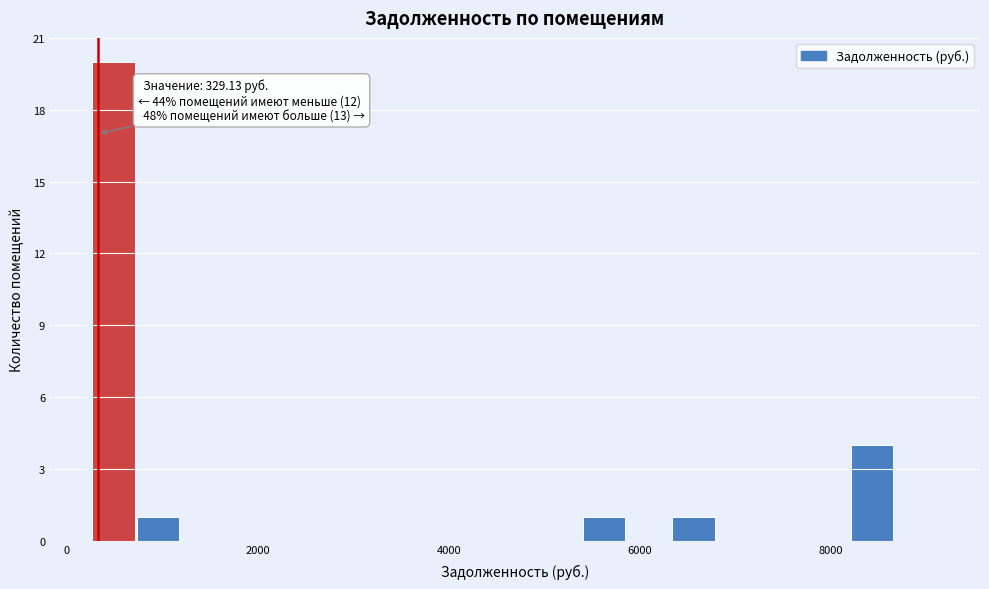

Read against the x-axis, roughly where is the centre of the tallest bar?

400